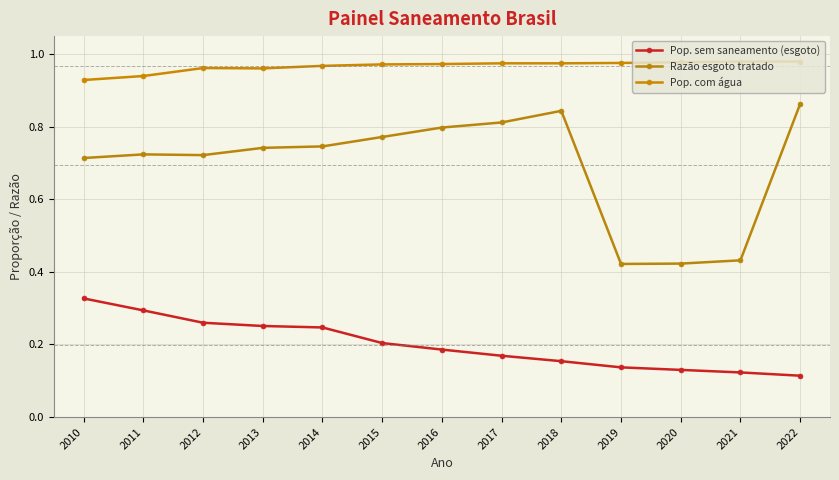

Reading right to left, what are all the values shown in this chart?

Pop. sem saneamento (esgoto): 2022=0.1	2021=0.1	2020=0.1	2019=0.1	2018=0.2	2017=0.2	2016=0.2	2015=0.2	2014=0.2	2013=0.3	2012=0.3	2011=0.3	2010=0.3
Razão esgoto tratado: 2022=0.9	2021=0.4	2020=0.4	2019=0.4	2018=0.8	2017=0.8	2016=0.8	2015=0.8	2014=0.7	2013=0.7	2012=0.7	2011=0.7	2010=0.7
Pop. com água: 2022=1.0	2021=1.0	2020=1.0	2019=1.0	2018=1.0	2017=1.0	2016=1.0	2015=1.0	2014=1.0	2013=1.0	2012=1.0	2011=0.9	2010=0.9